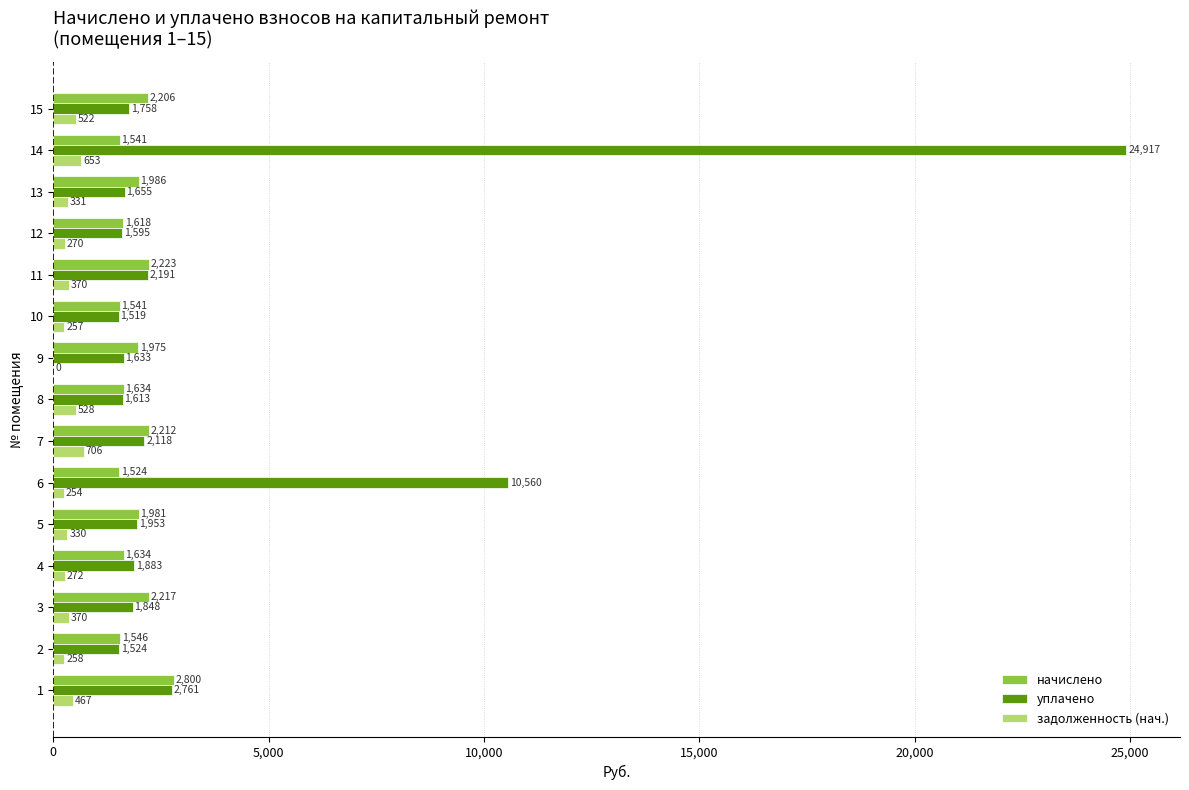

The value of уплачено at 12 is 1594.7. True or false?

True